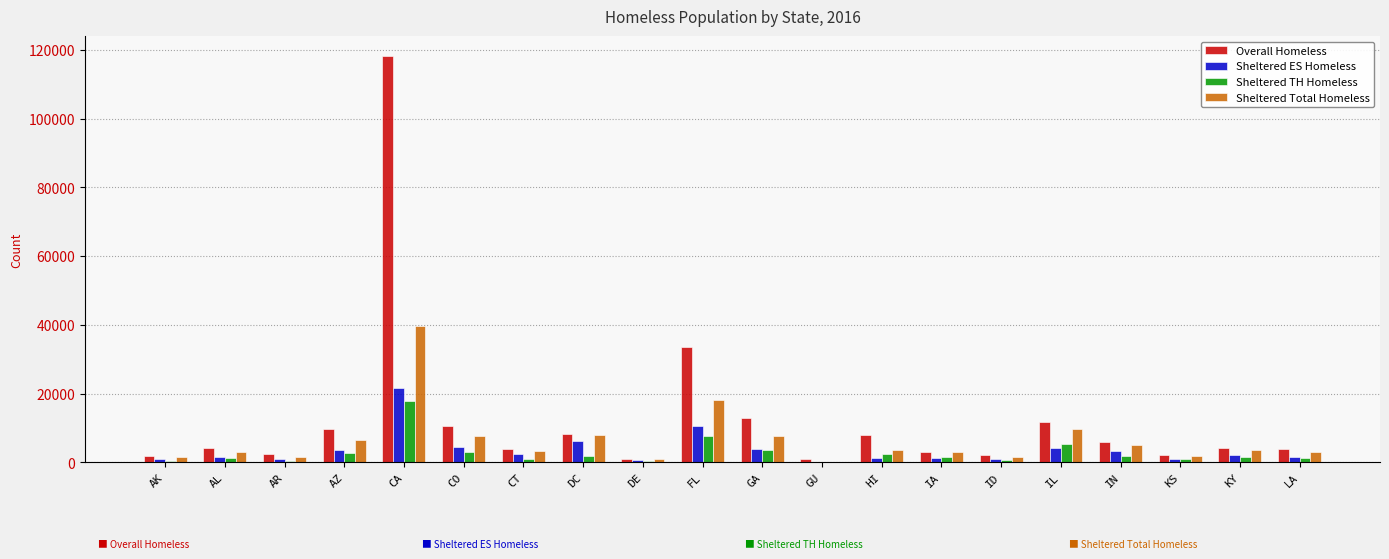

At which category is the sum across all series the highest?

CA